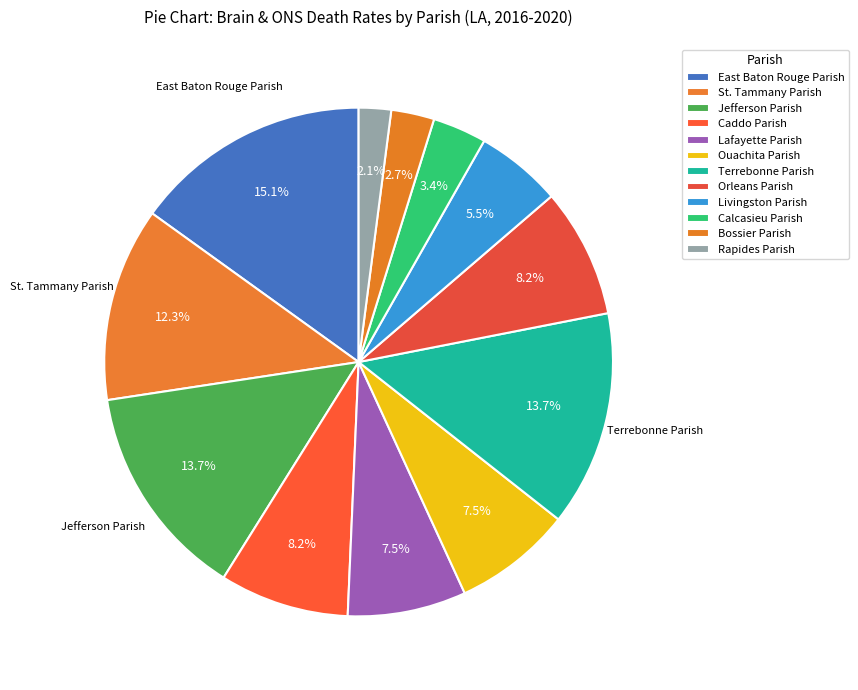

To the nearest percent, what is the combined percentage of St. Tammany Parish and Ouachita Parish?

20%